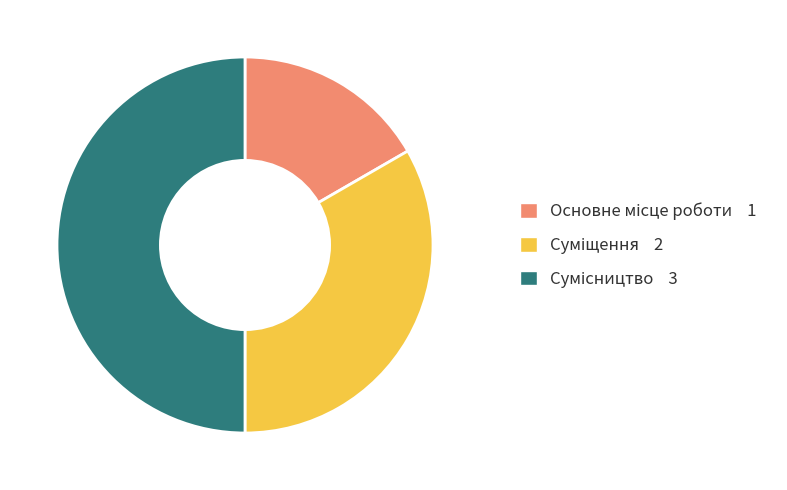

Between Основне місце роботи and Суміщення, which is larger?

Суміщення